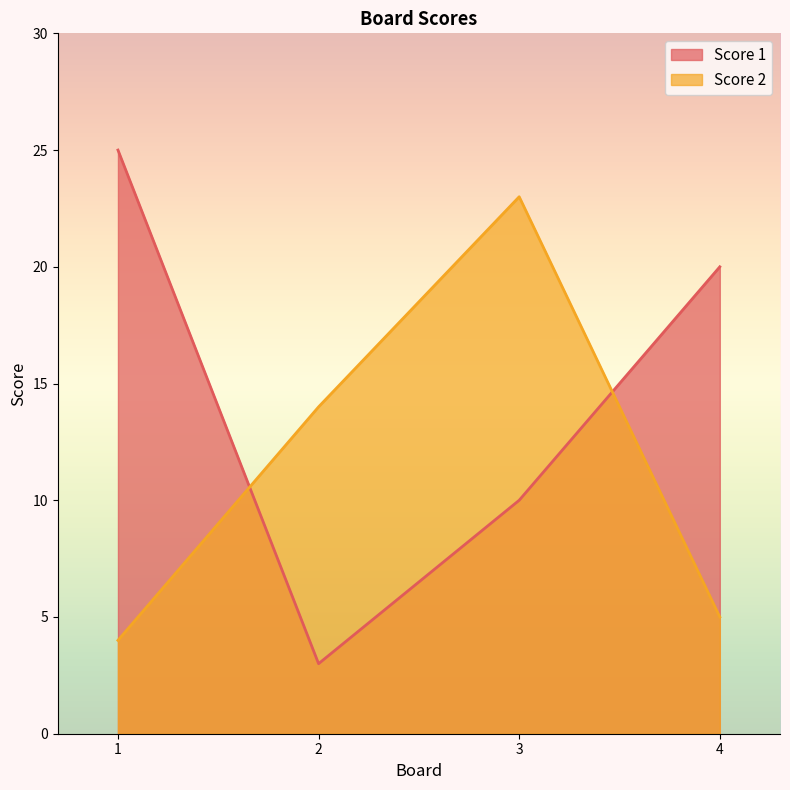

Reading left to right, transcribe all the data shown in this chart.

Score 1: 1=25	2=3	3=10	4=20
Score 2: 1=4	2=14	3=23	4=5